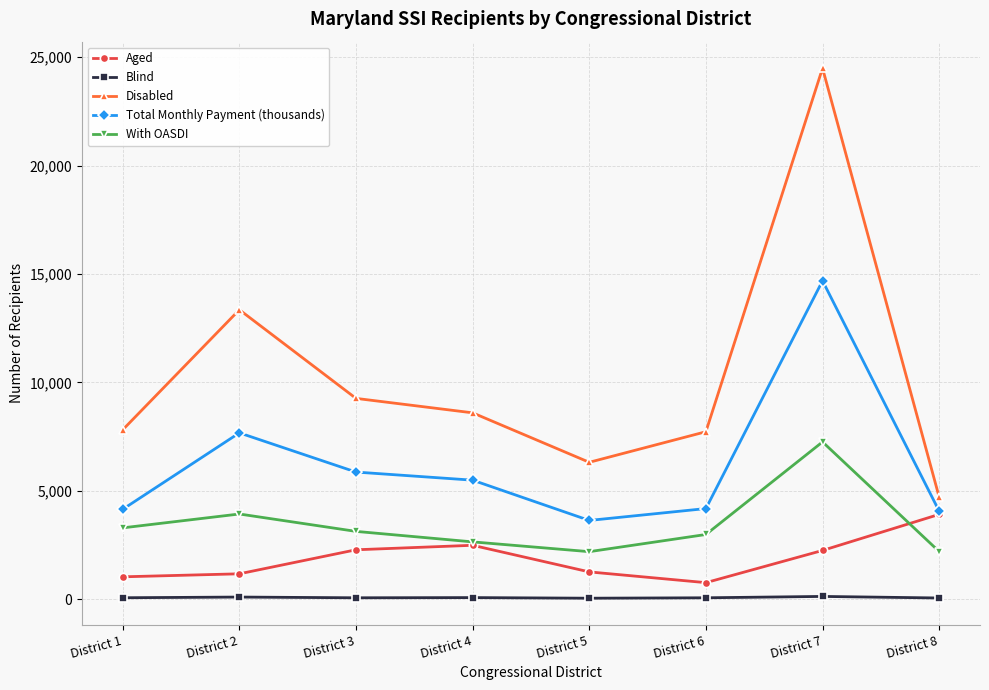

Between District 6 and District 7, which series saw the biggest shift?

Disabled